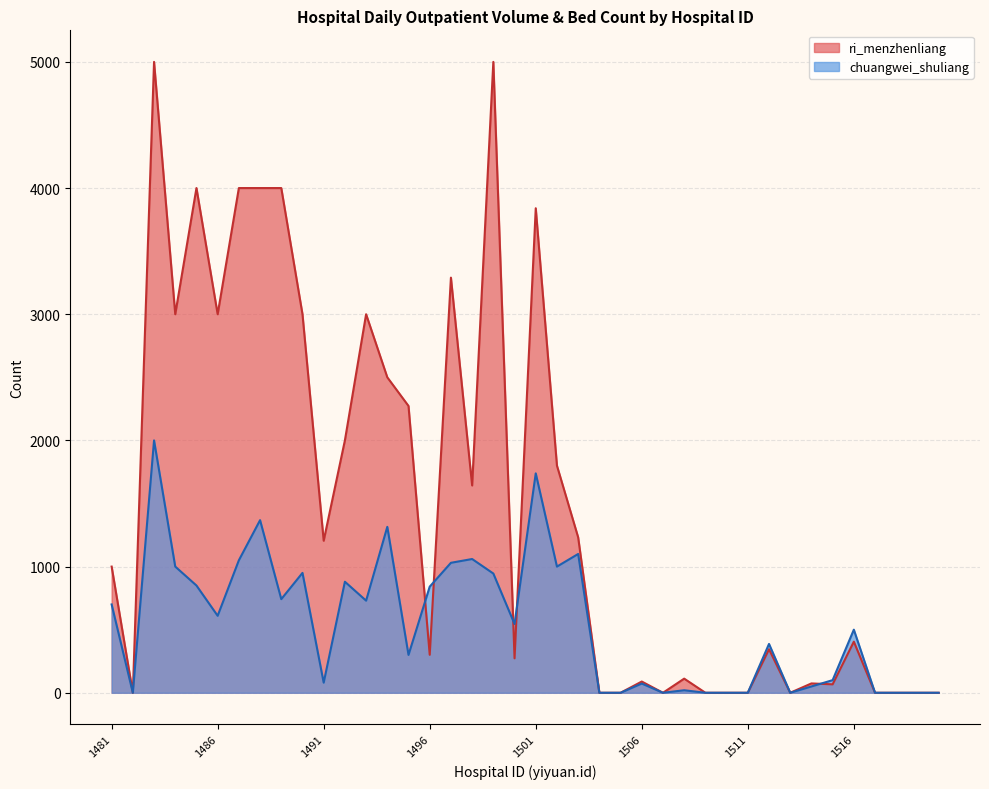

What is the difference between the maximum and minimum values in the ri_menzhenliang series?

5000